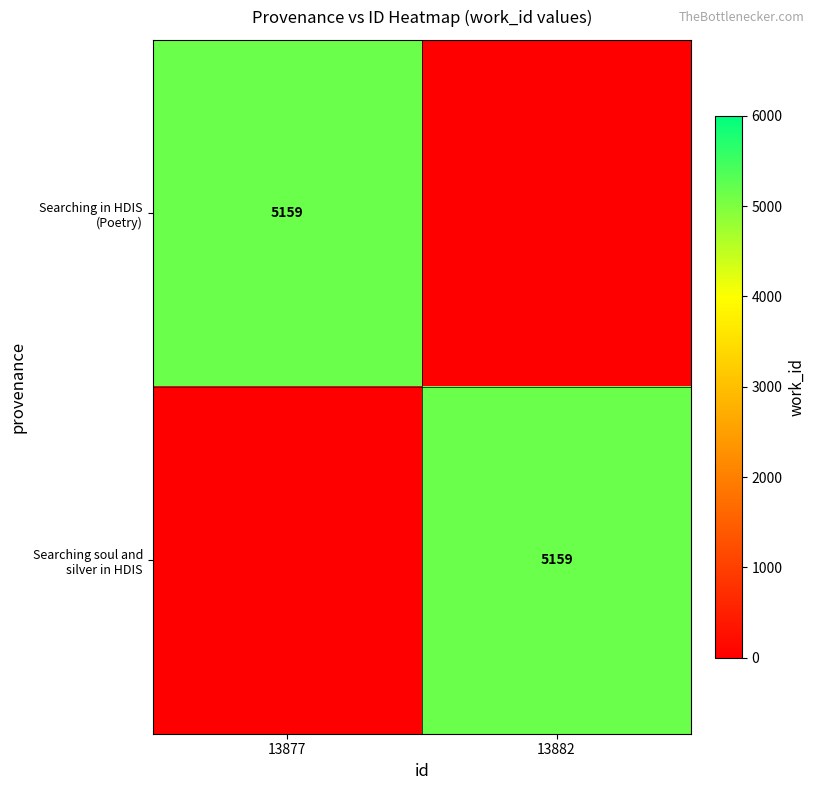

The Searching in HDIS (Poetry) series shows 5159 at 13877. True or false?

True